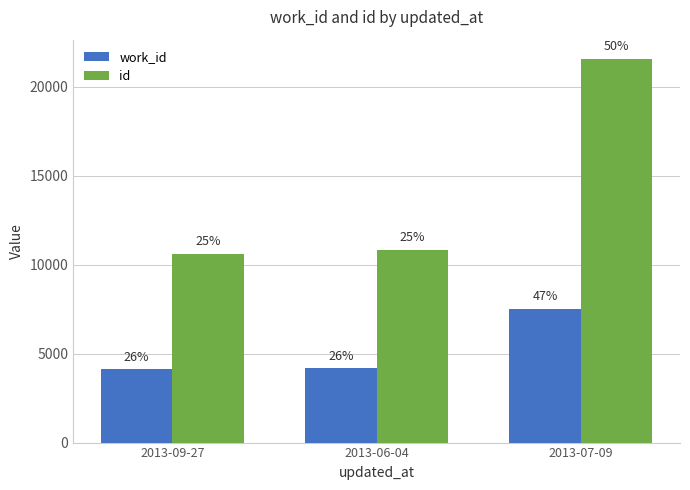

How many groups of bars are there?

3